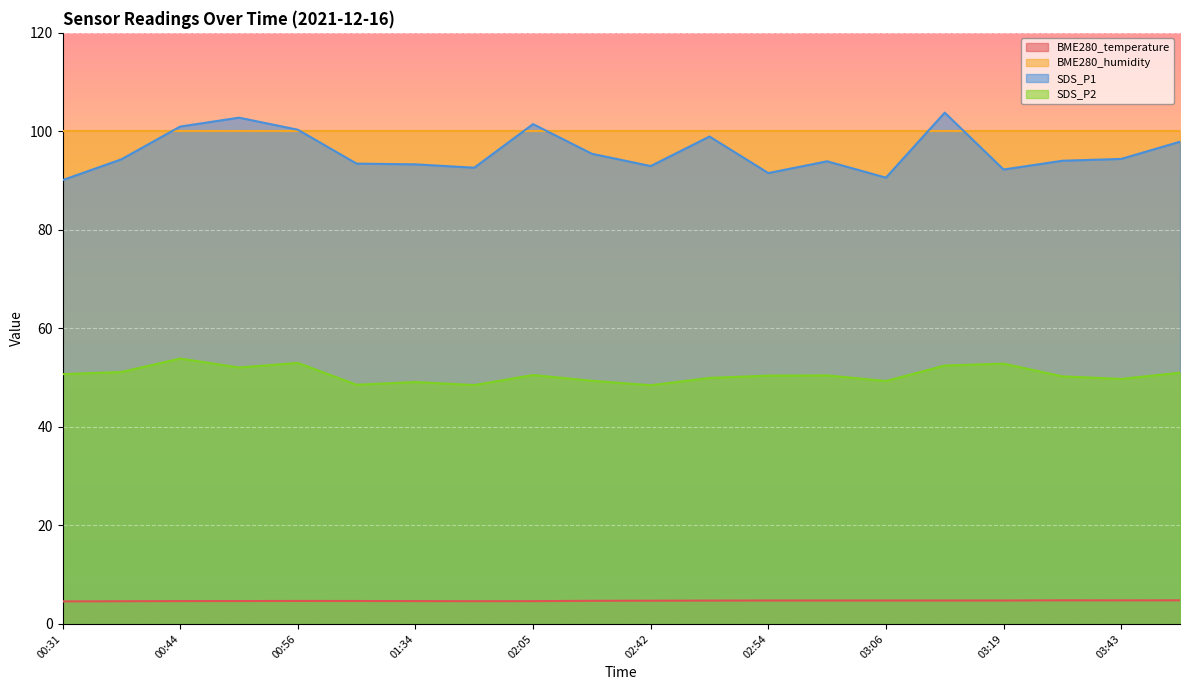

At how many categories does at least one series exceed 90?

20